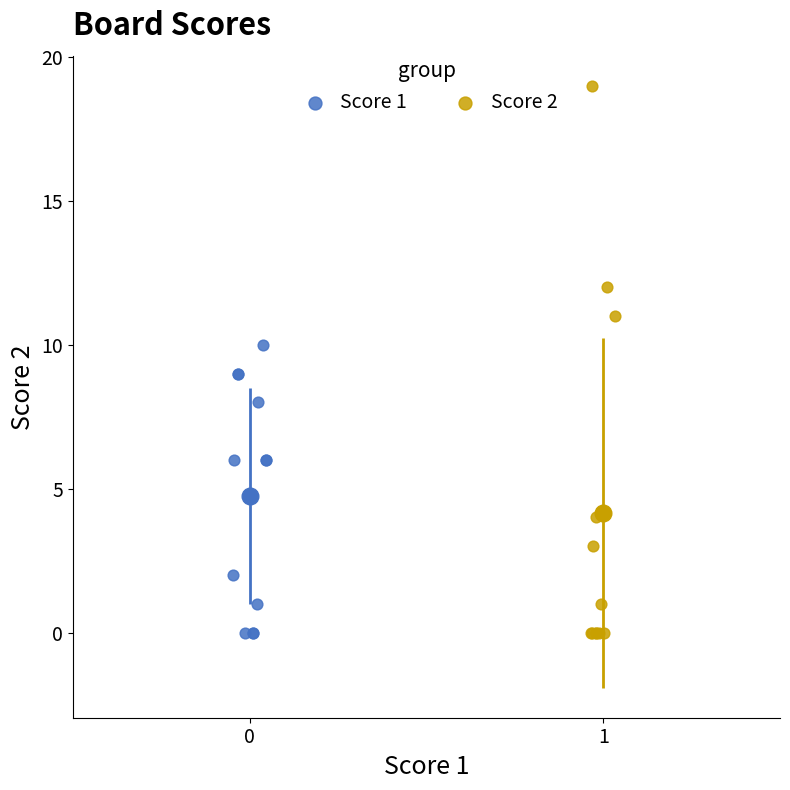

Which series has the largest Y range (max minus min)?

Score 2